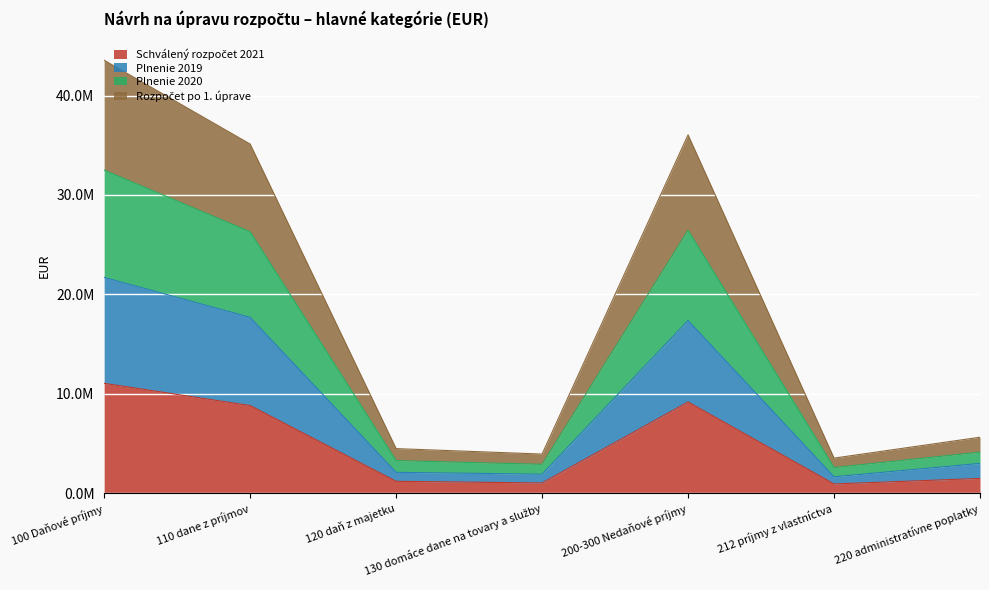

Does the chart display data point markers on the line(s)?

No